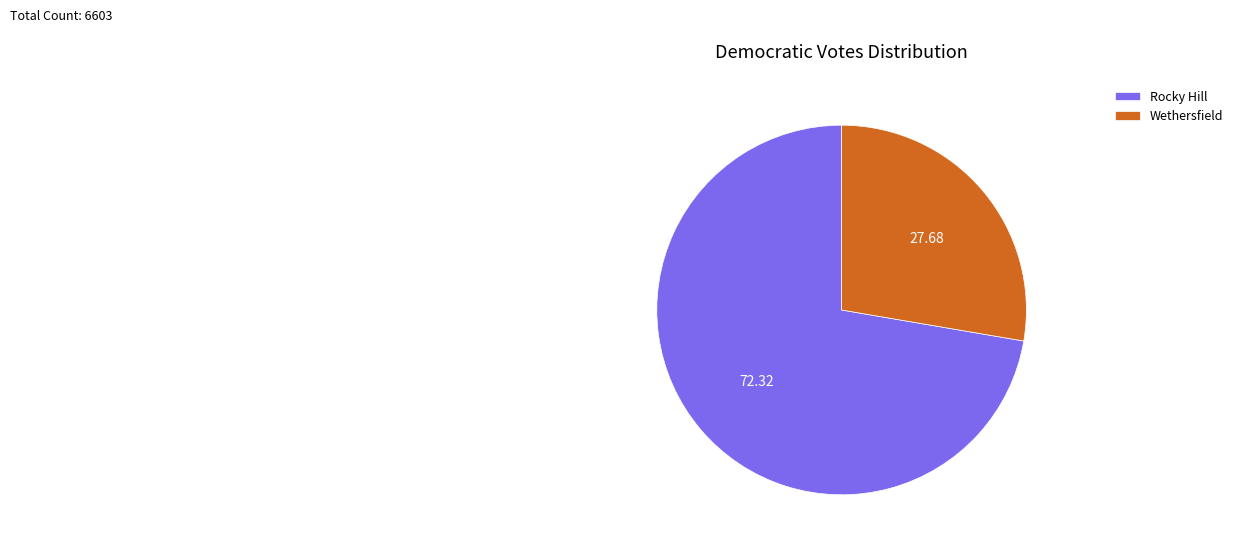

Do Rocky Hill and Wethersfield together represent more than half of the pie?

Yes